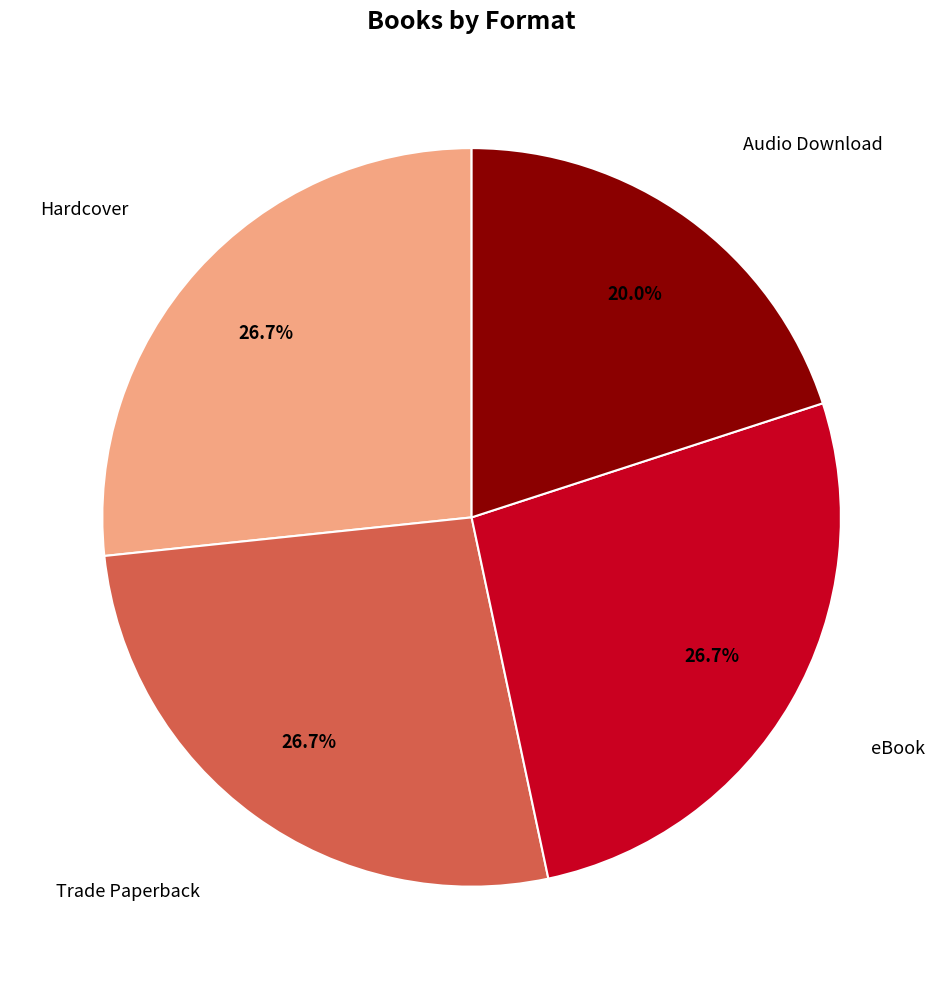

To the nearest percent, what is the average slice percentage?

25%